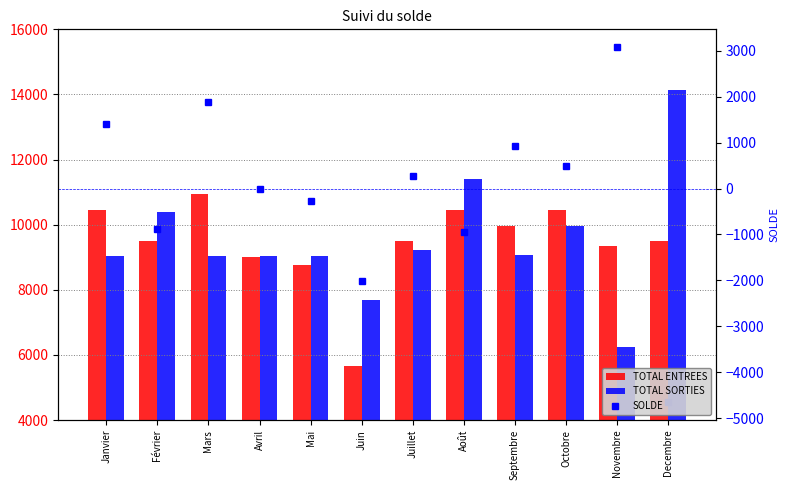

Which has a higher value, Avril or Juin?

Avril